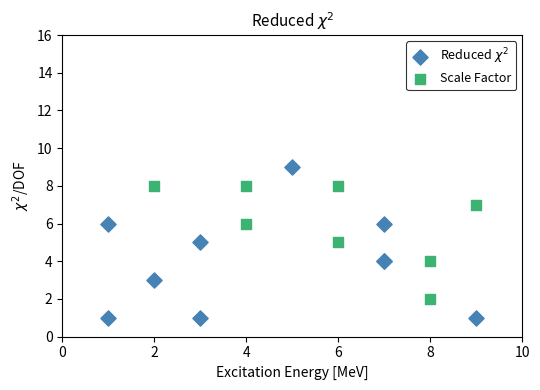

Which series has the widest spread of Y values?

Reduced $\chi^2$